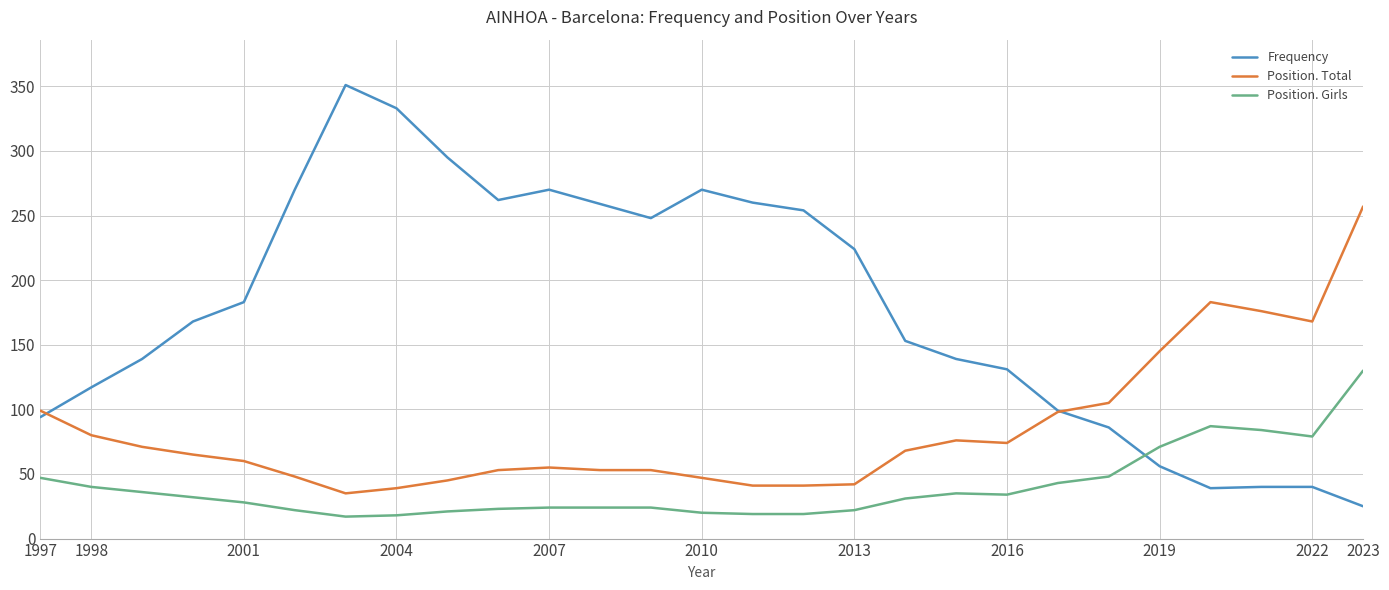

List the series in order of their peak value, lowest first.

Position. Girls, Position. Total, Frequency